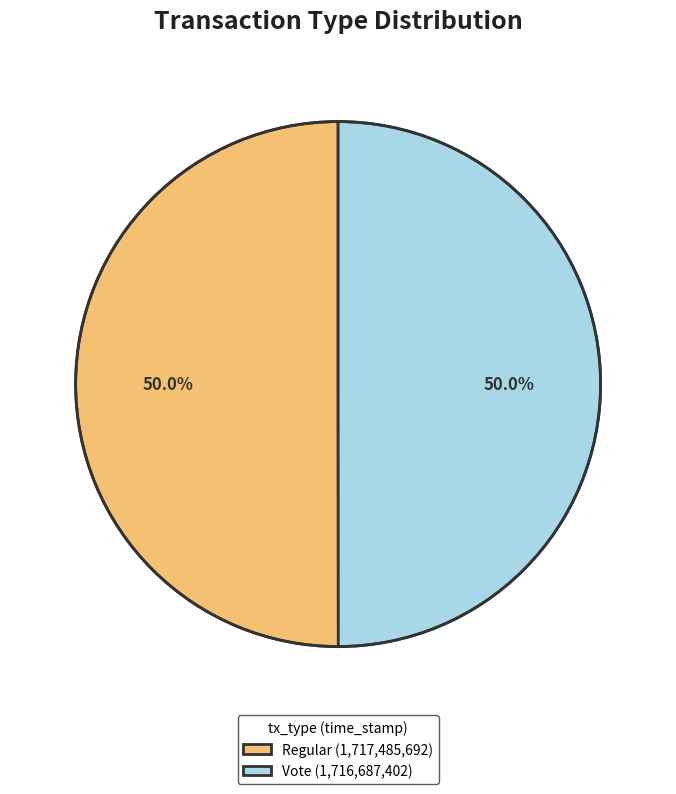

The Vote slice represents 50% of the pie. True or false?

True